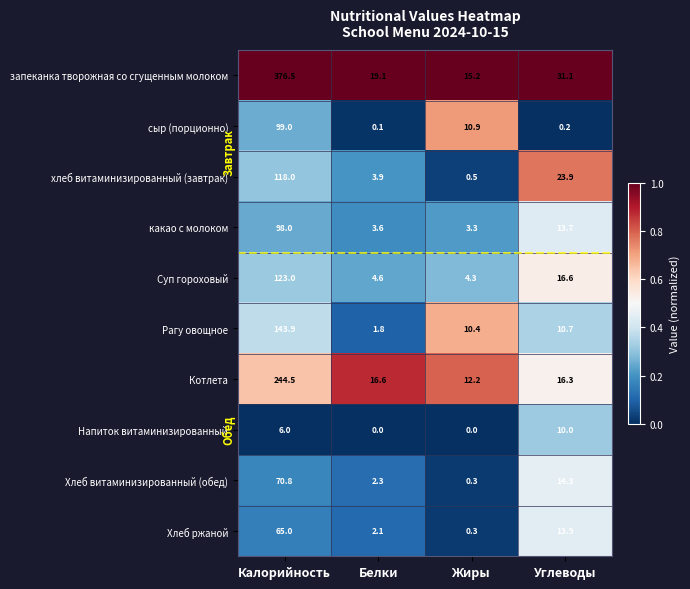

What is the sum of the хлеб витаминизированный (завтрак) values at Жиры and Углеводы?

24.4